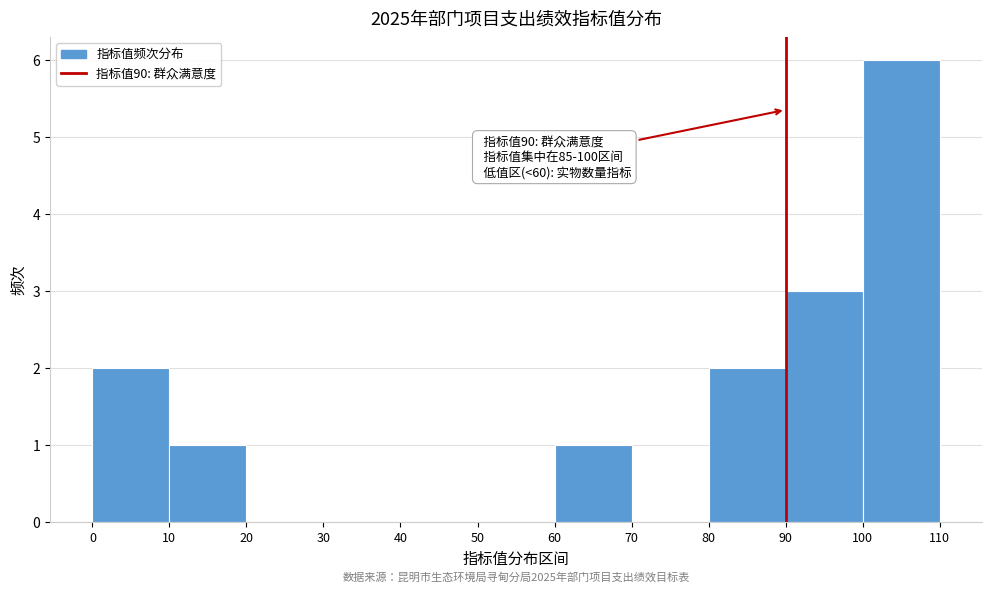

Over which range of the x-axis is the bar tallest?

100 to 110